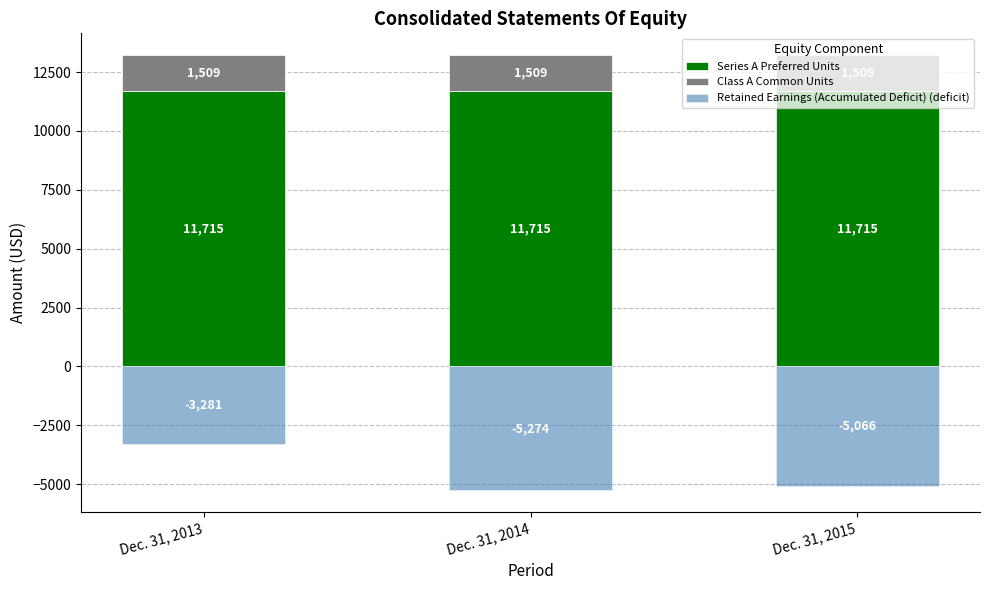

What is the spread (max minus min) of values at Dec. 31, 2013?

14996